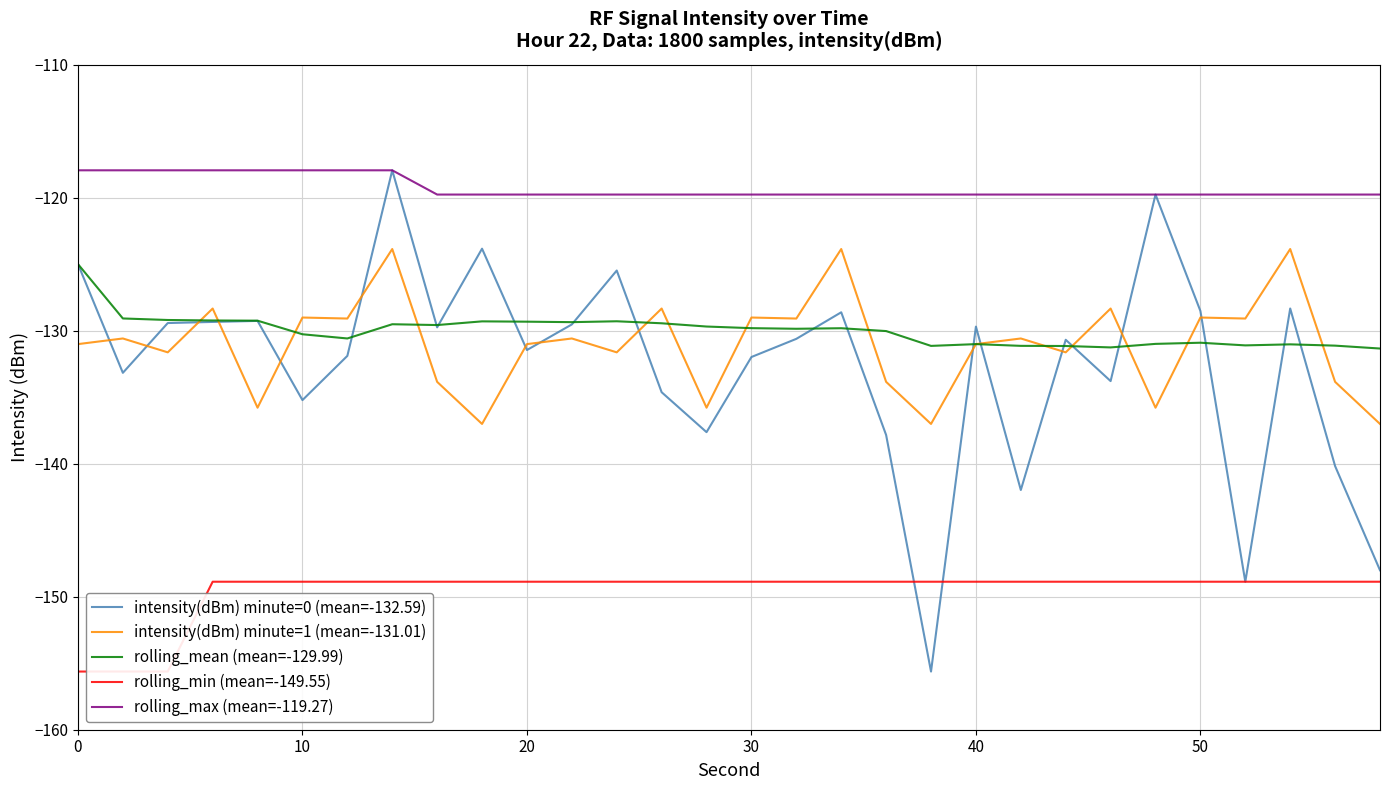

True or false: rolling_max (mean=-119.27) and rolling_mean (mean=-129.99) intersect in this chart.

False